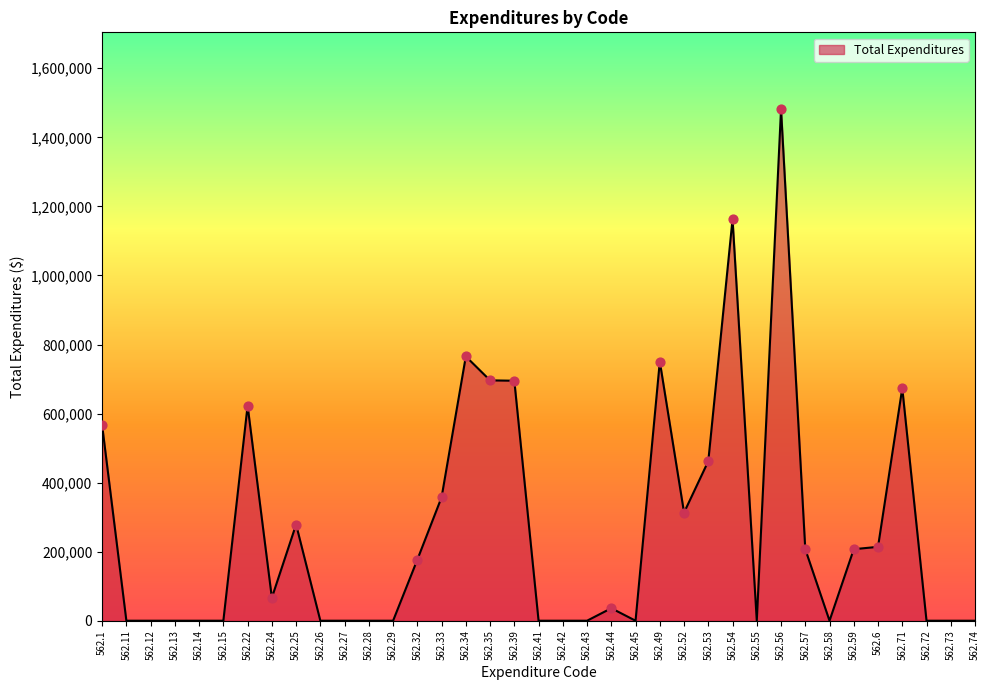

Between 562.32 and 562.59, which is larger?

562.59